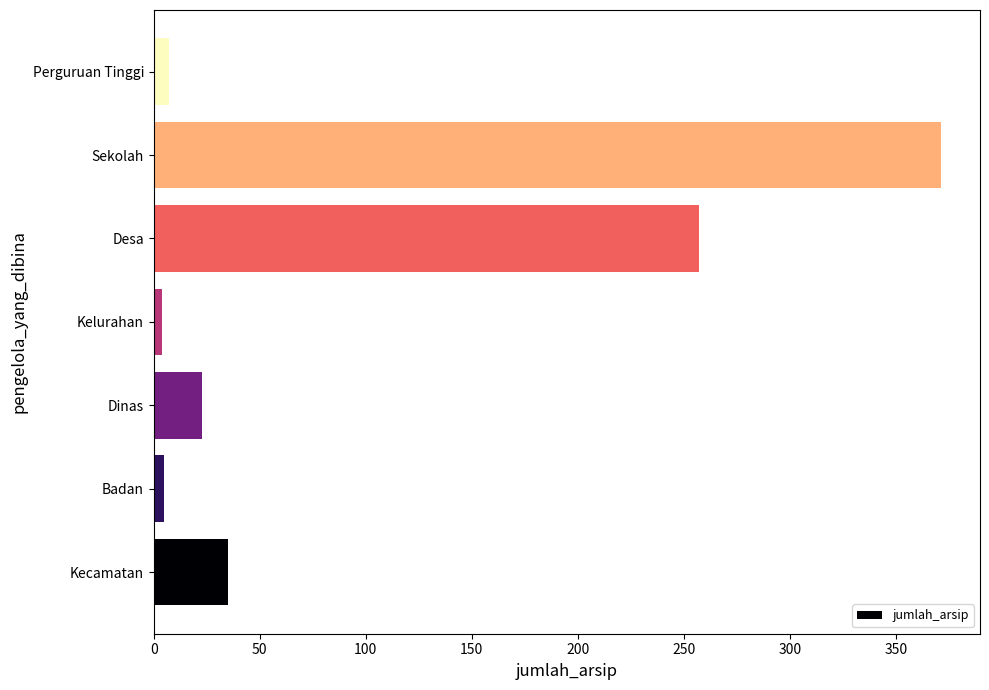

Count the number of categories in the chart.

7